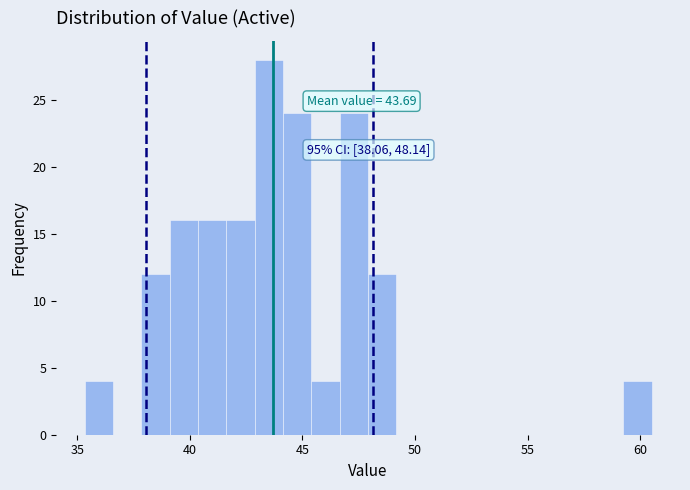

Read against the x-axis, roughly where is the centre of the tallest bar?

43.5